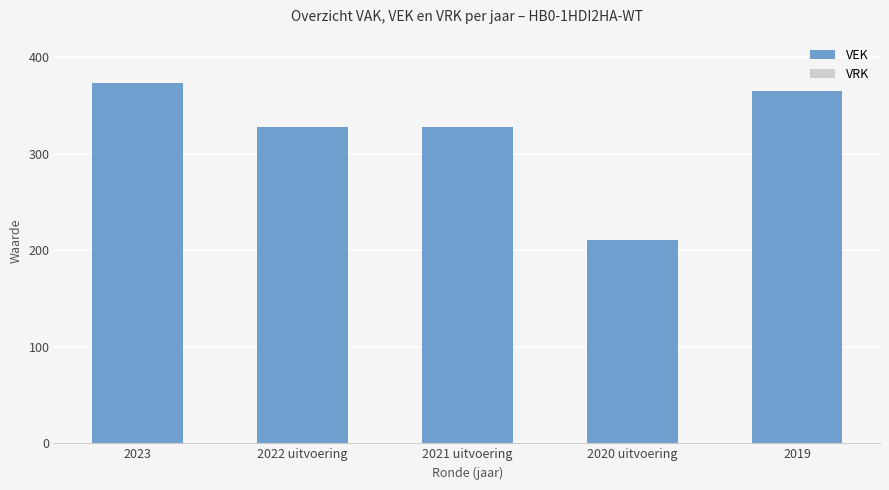

How many distinct data groups are displayed?

1